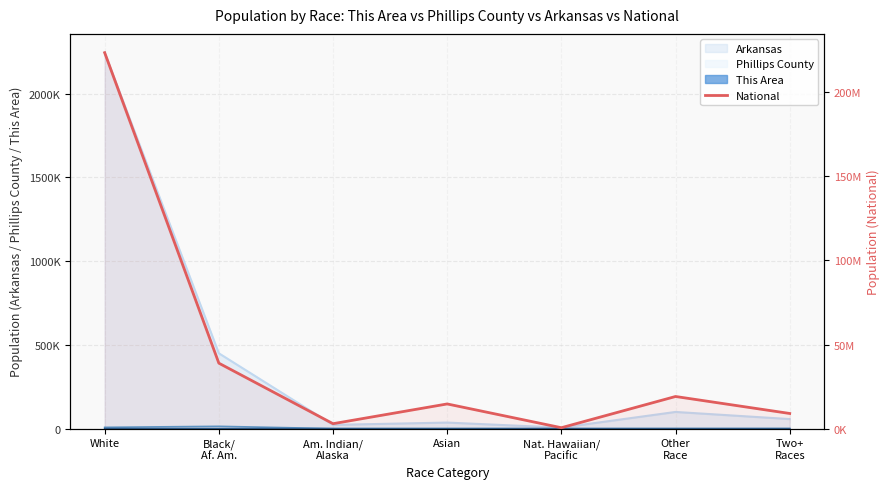

What is the difference between the maximum and minimum values?

223013252